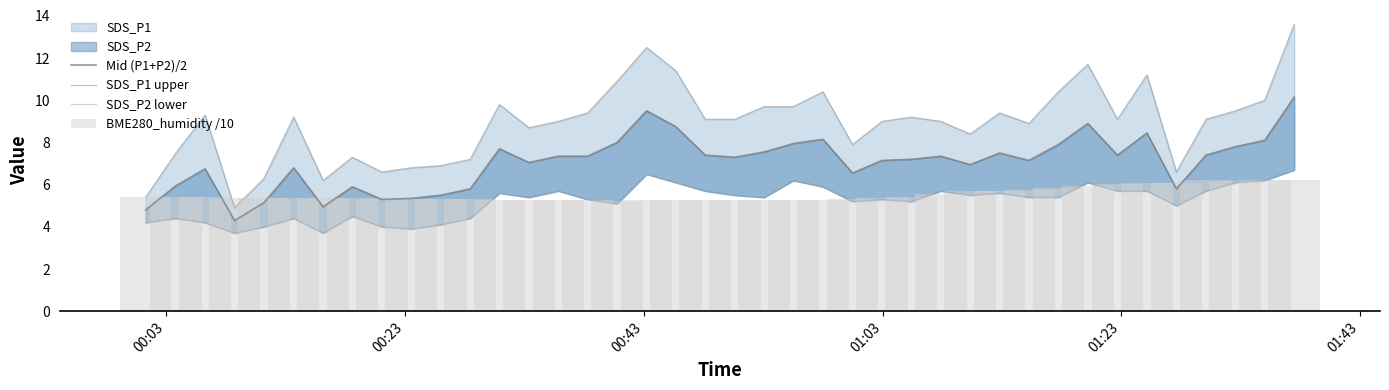

Is the value of SDS_P1 upper at 35 greater than the value of BME280_humidity /10 at 01:43?

Yes